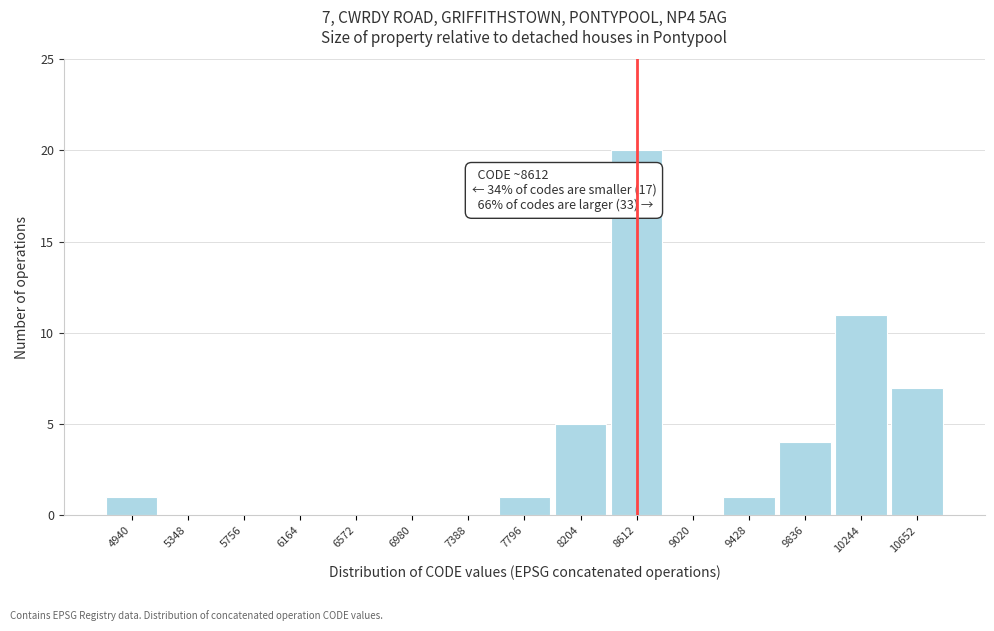

Over which range of the x-axis is the bar tallest?

8400 to 8800